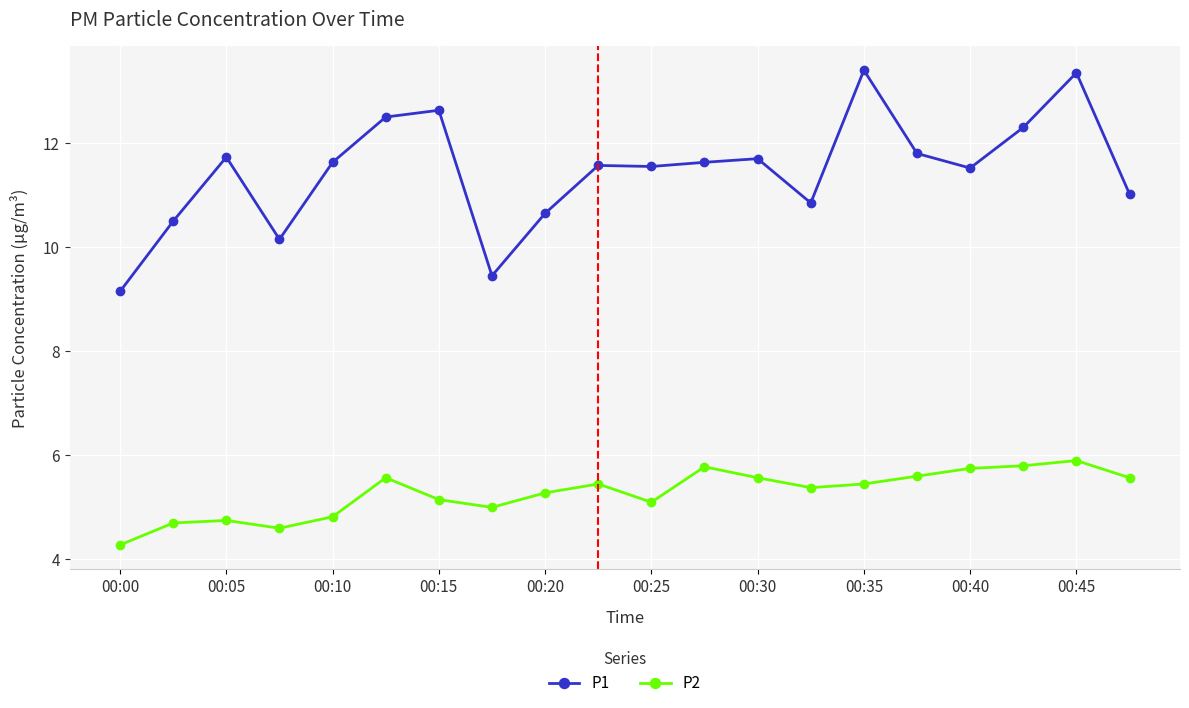

Is this an area chart (filled region under the line)?

No